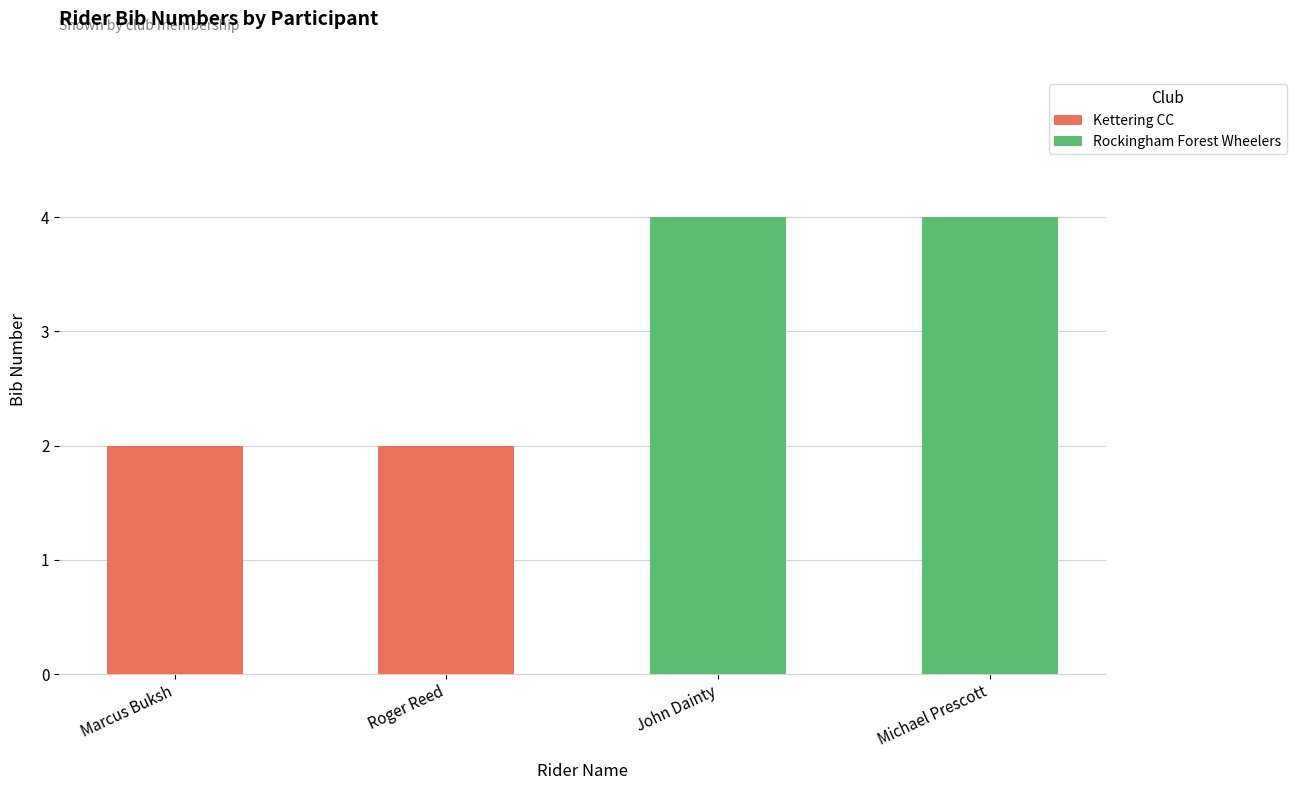

True or false: the data shows 3 at Roger Reed.

False